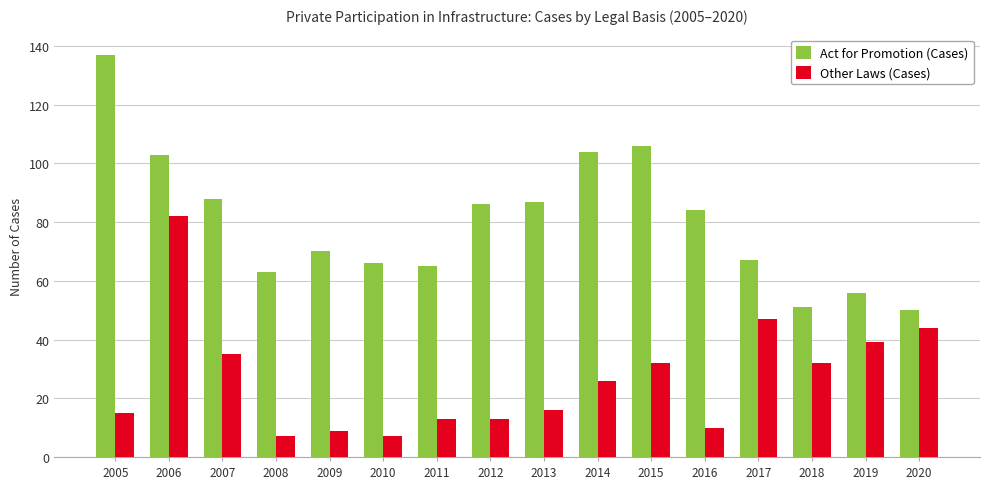

What is the difference between the Other Laws (Cases) values at 2020 and 2009?

35